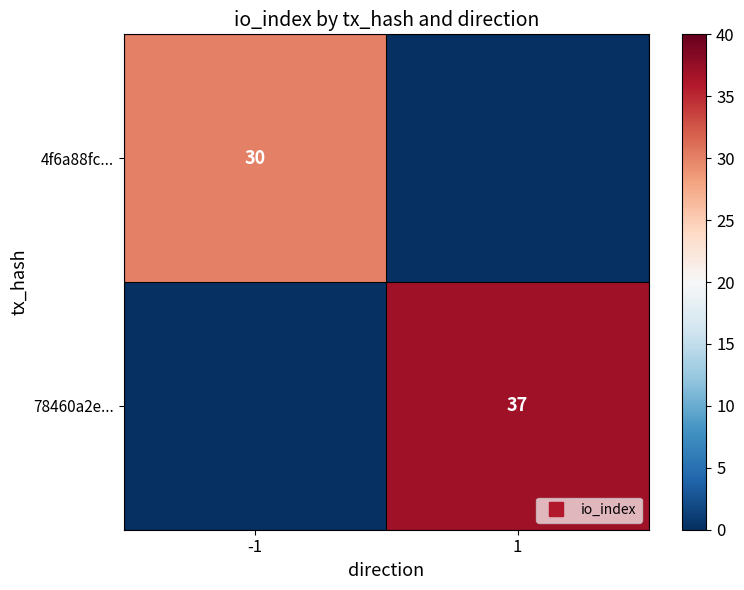

What is the difference between the maximum and minimum values in the 78460a2e... series?

37